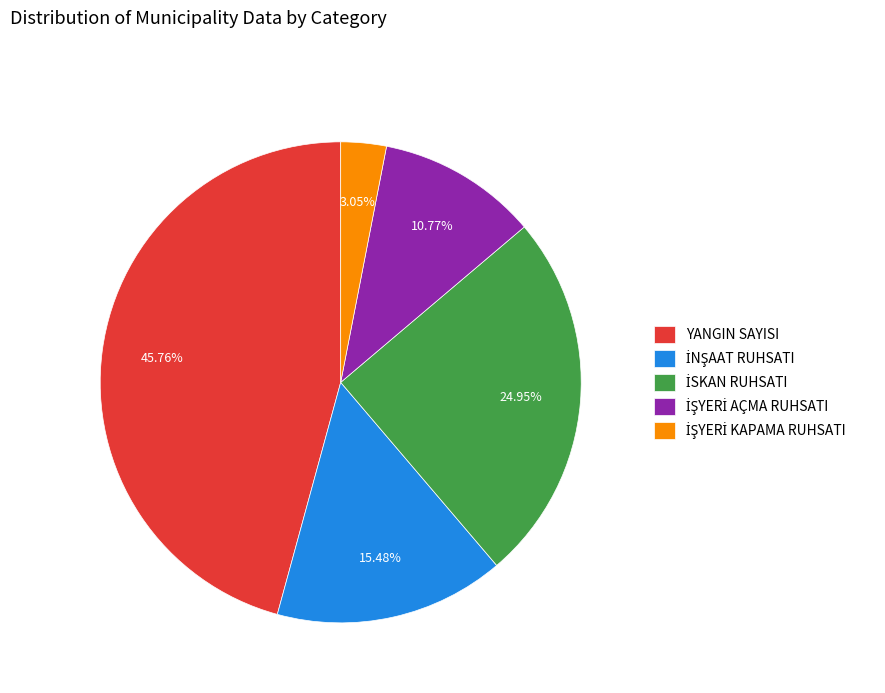

Which slice is the largest?

YANGIN SAYISI